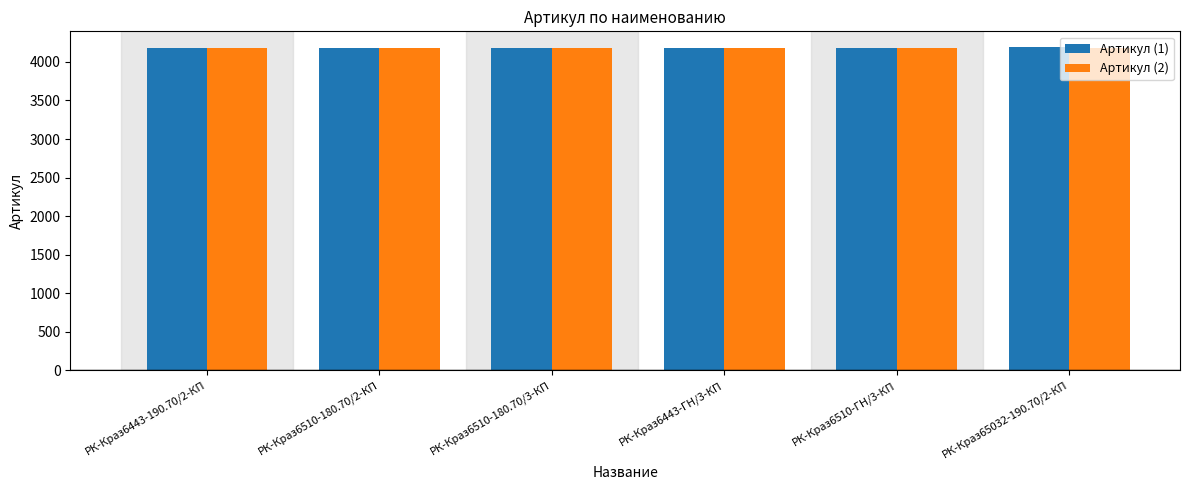

What position from the right is РК-Краз6510-180.70/2-КП?

2